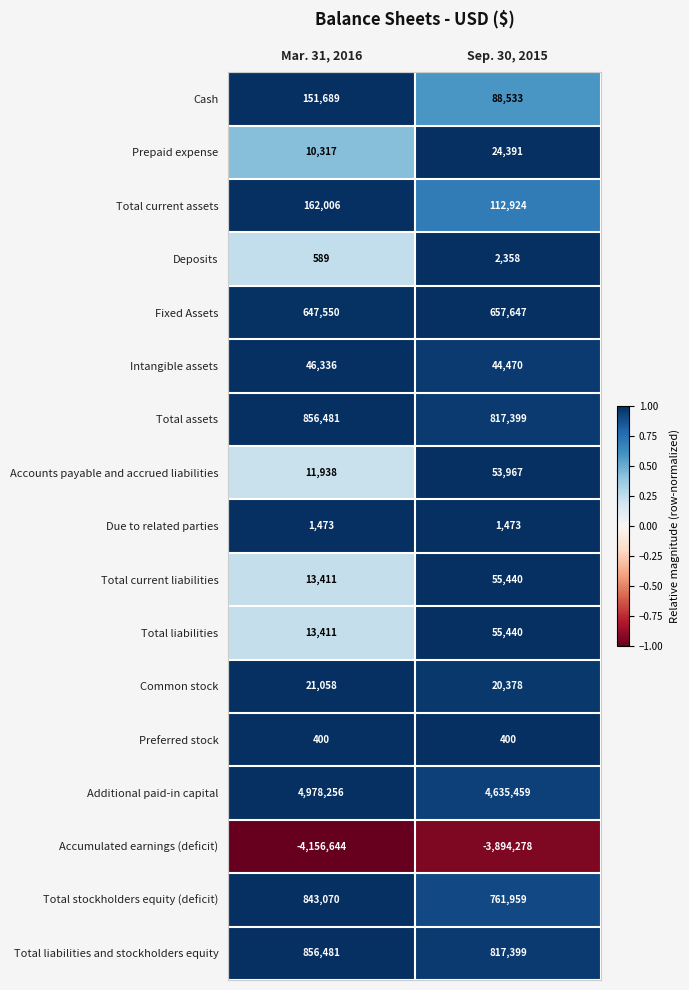

The Intangible assets series shows 64947 at Mar. 31, 2016. True or false?

False